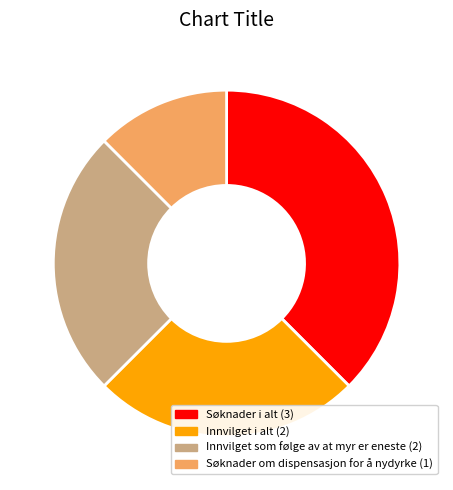

Does any single category account for the majority?

No